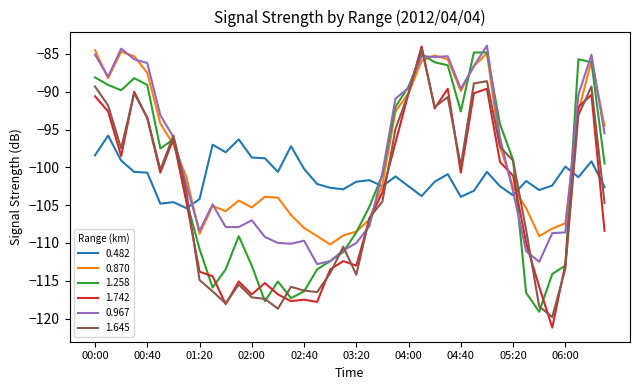

After their last crossing, which series has the higher values: 0.482 or 1.645?

0.482